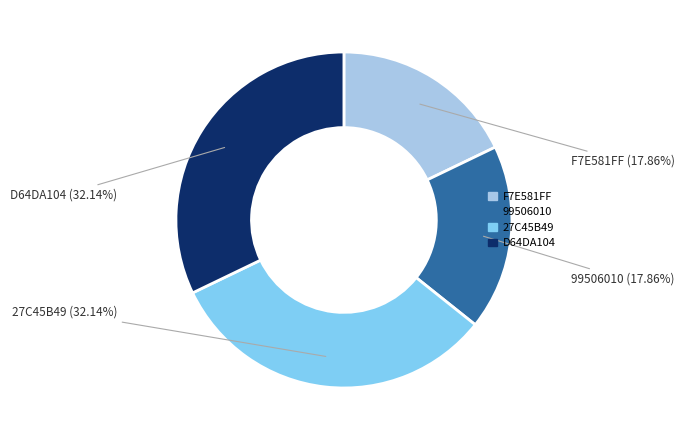

Count the number of slices in the pie.

4